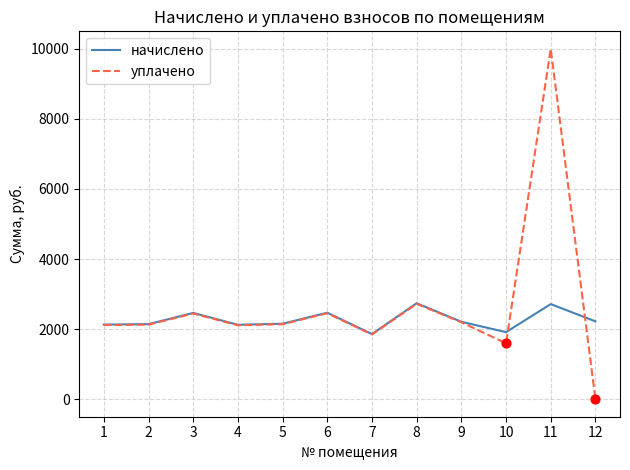

Which series has the widest spread of values?

уплачено